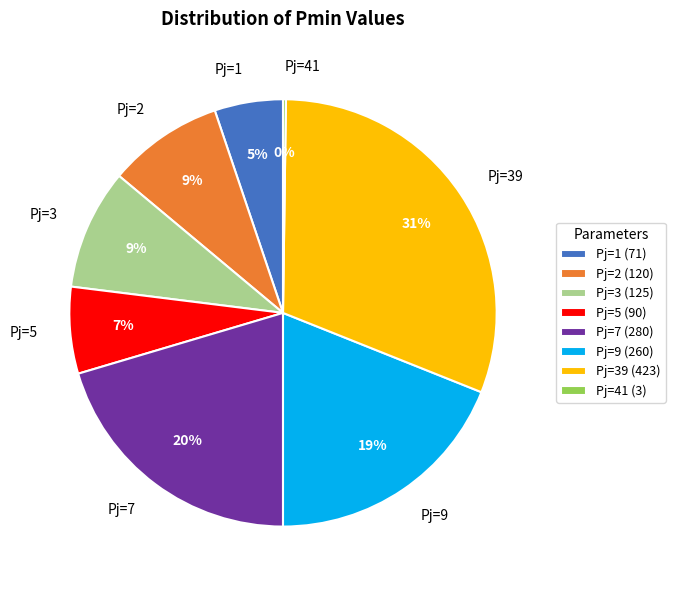

Is there any slice that represents more than half of the pie?

No